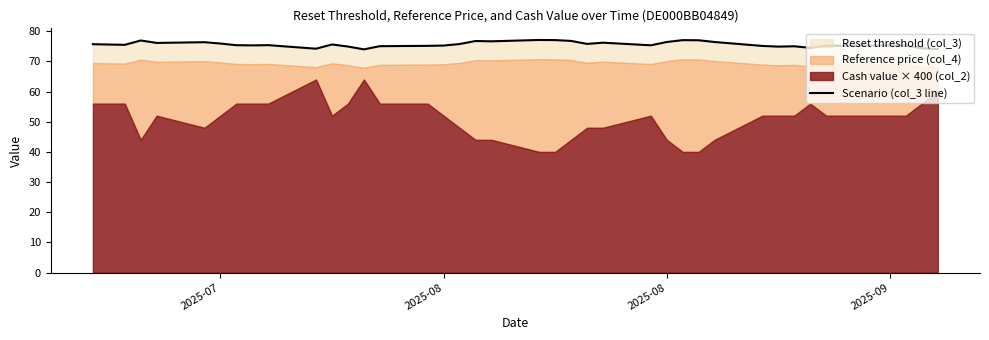

What is the maximum value shown in the chart?

77.1